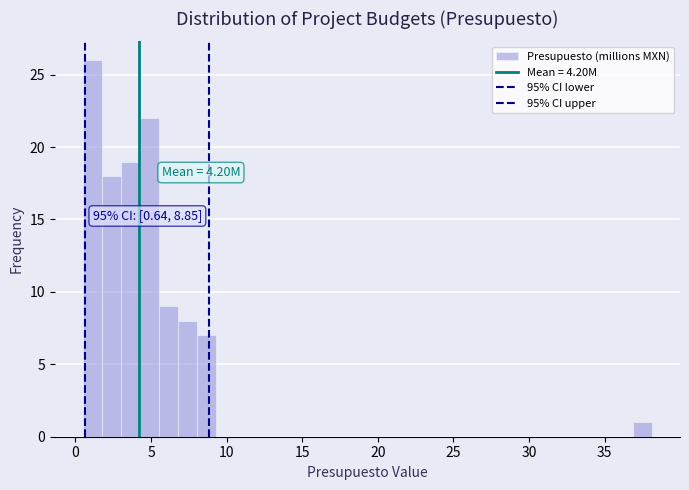

Around what value on the x-axis is the tallest bar? Give the approximate position of its centre, as read against the axis.

1.0